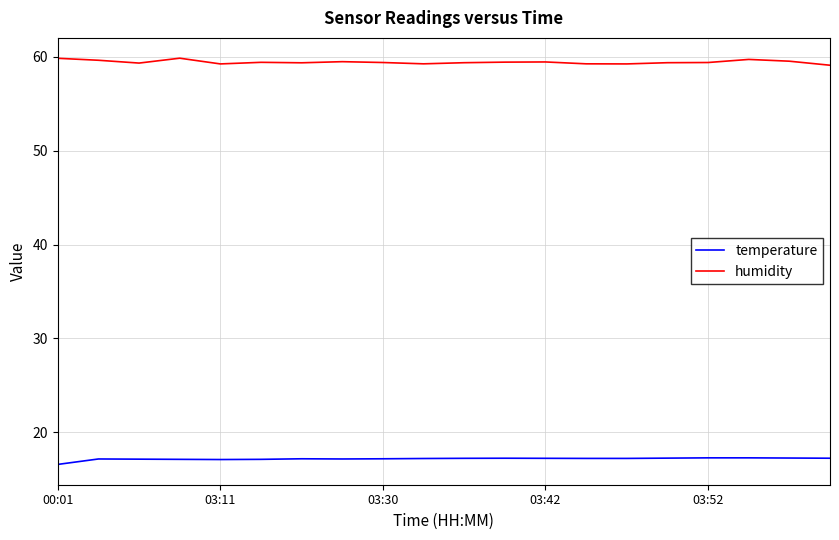

What are all the series names shown in the legend?

temperature, humidity